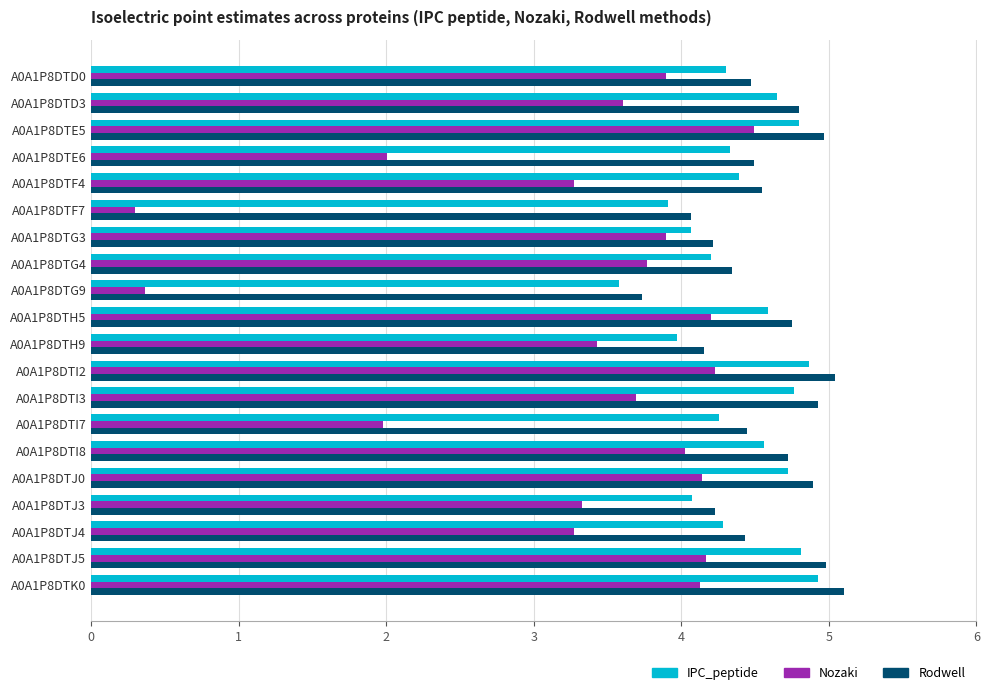

What is the maximum value for Rodwell?

5.1